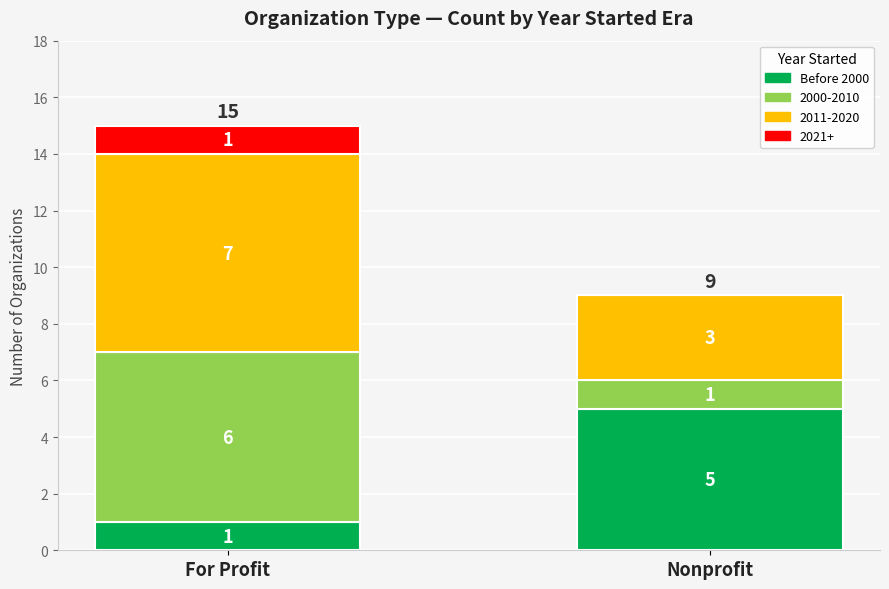

What is the maximum value for Before 2000?

5